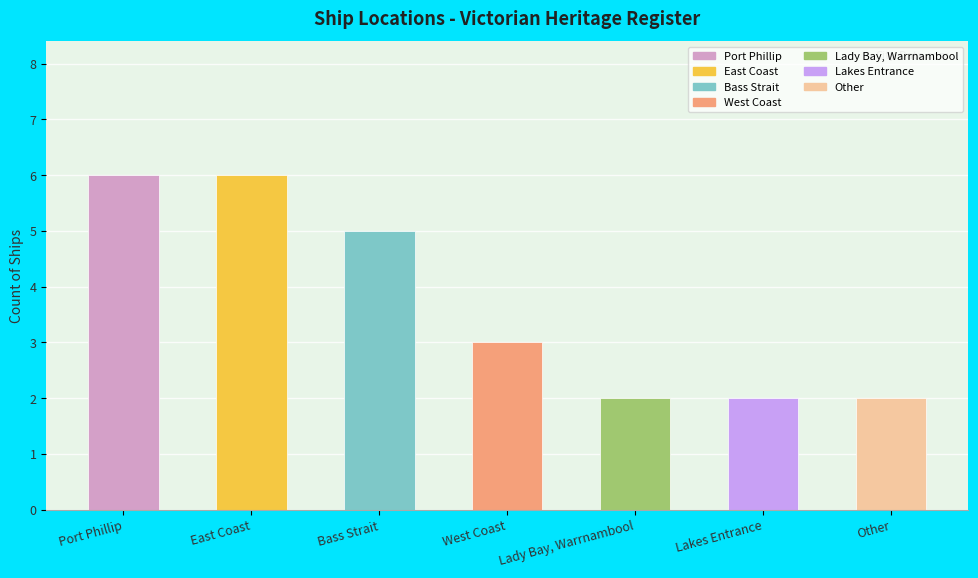

What is the maximum value shown in the chart?

6